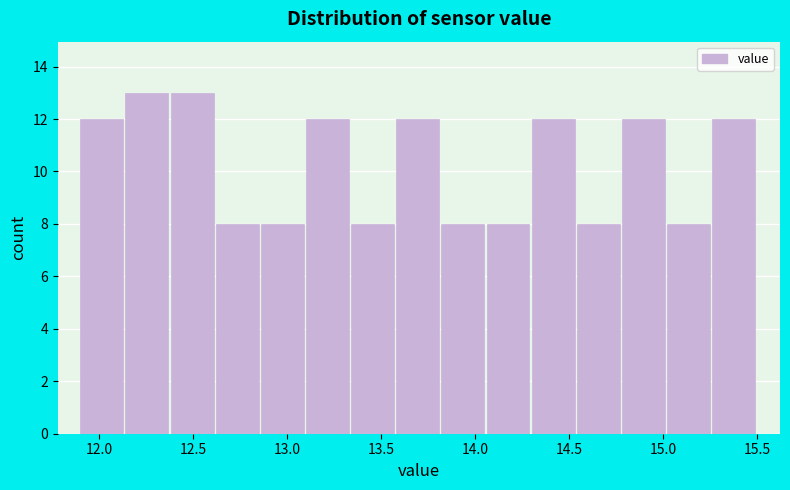

Reading left to right, transcribe this chart: for each bar, give the range it covers on the x-axis and its height. Neither the bar edges nor the heights are printed on the chart, so give them approximately, as read against the axes.

11.90 to 12.14: 12
12.14 to 12.38: 13
12.38 to 12.62: 13
12.62 to 12.86: 8
12.86 to 13.10: 8
13.10 to 13.34: 12
13.34 to 13.58: 8
13.58 to 13.82: 12
13.82 to 14.06: 8
14.06 to 14.30: 8
14.30 to 14.54: 12
14.54 to 14.78: 8
14.78 to 15.02: 12
15.02 to 15.26: 8
15.26 to 15.50: 12